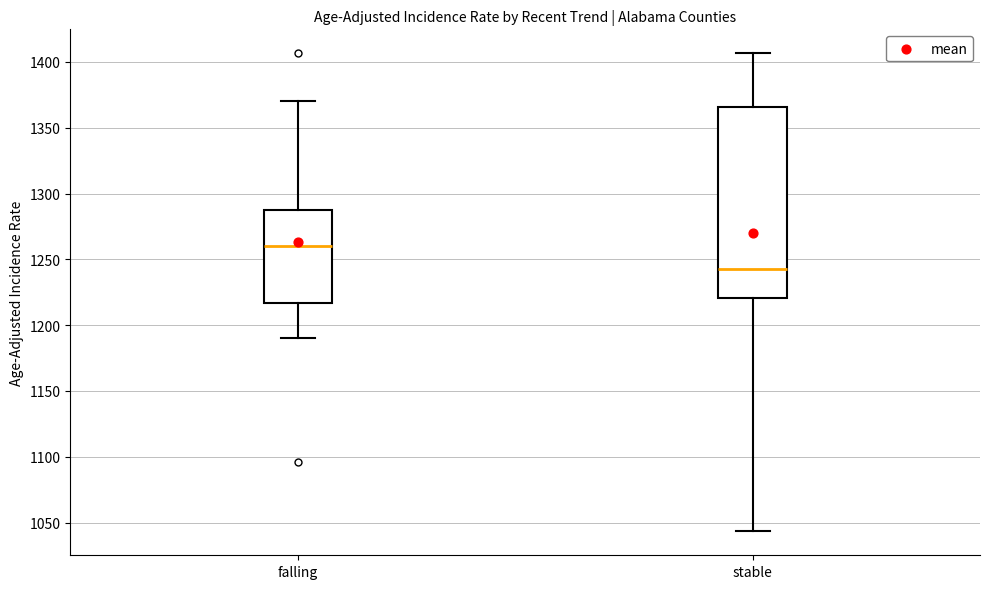

Reading left to right, transcribe this box plot: for each box, give where its median line is, the range the box spans, and where its two whiskers end, as read against the y-axis. The values are not printed on the chart, so give them approximately, as read against the axis.

falling: median 1260, box 1215 to 1290, whiskers 1190 to 1370
stable: median 1245, box 1220 to 1365, whiskers 1045 to 1405